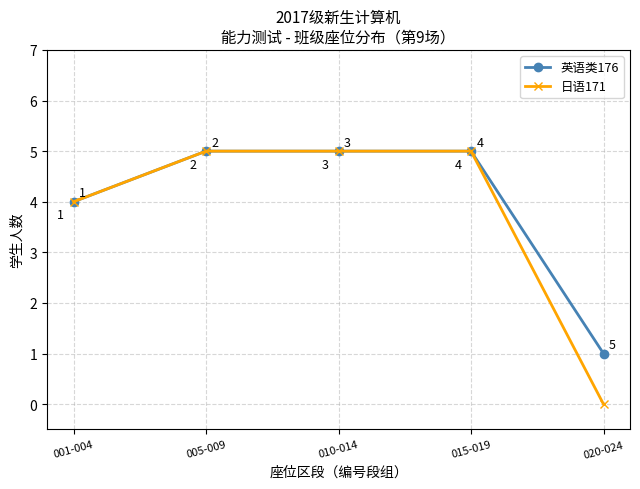

What is the maximum value for 日语171?

5